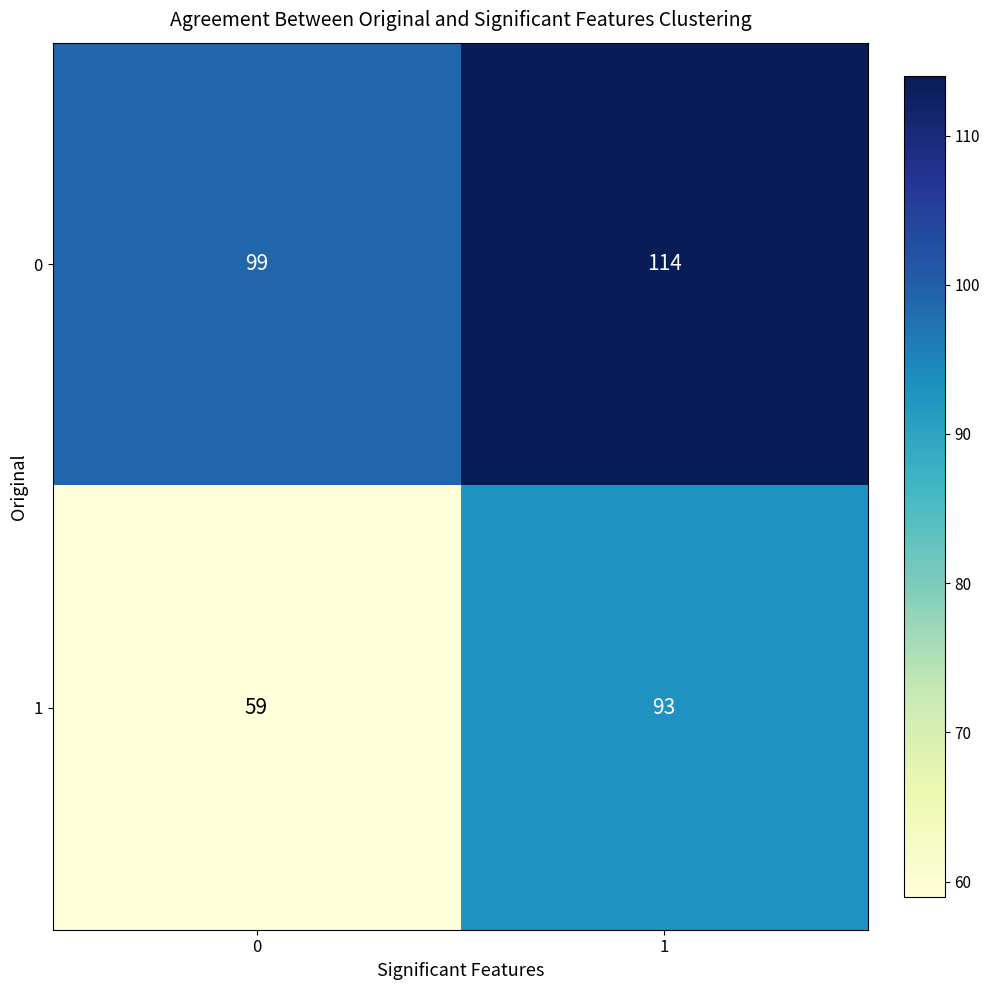

Which series has the largest total across all categories?

0